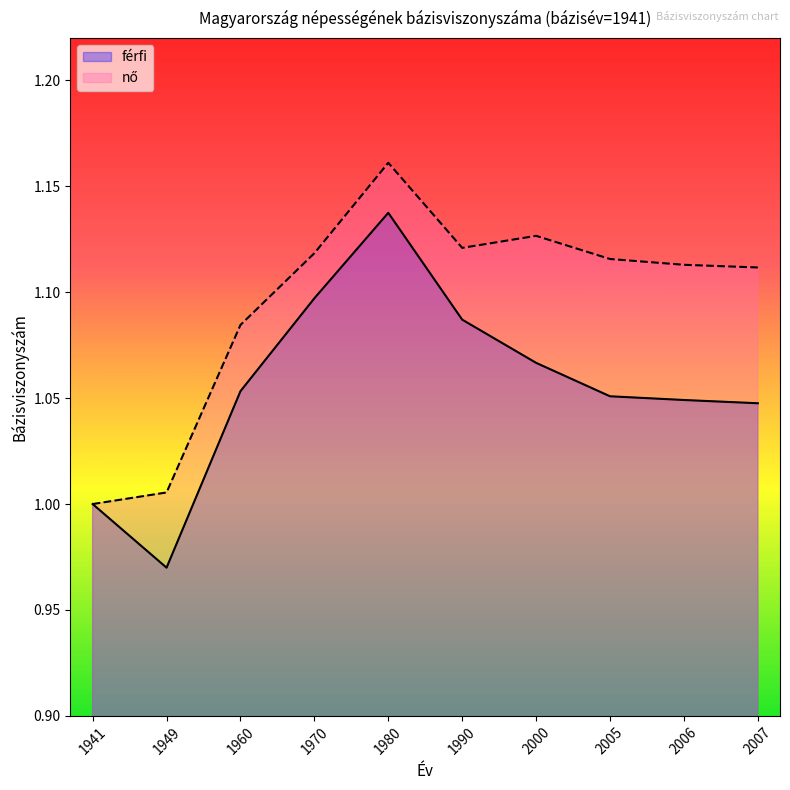

Rank the series by their average value, from highest to lowest.

nő, férfi